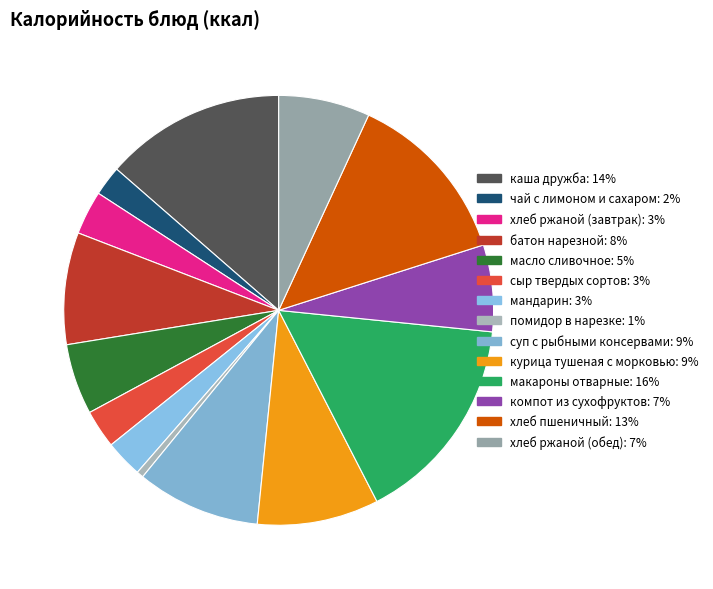

Which slice is the smallest?

помидор в нарезке